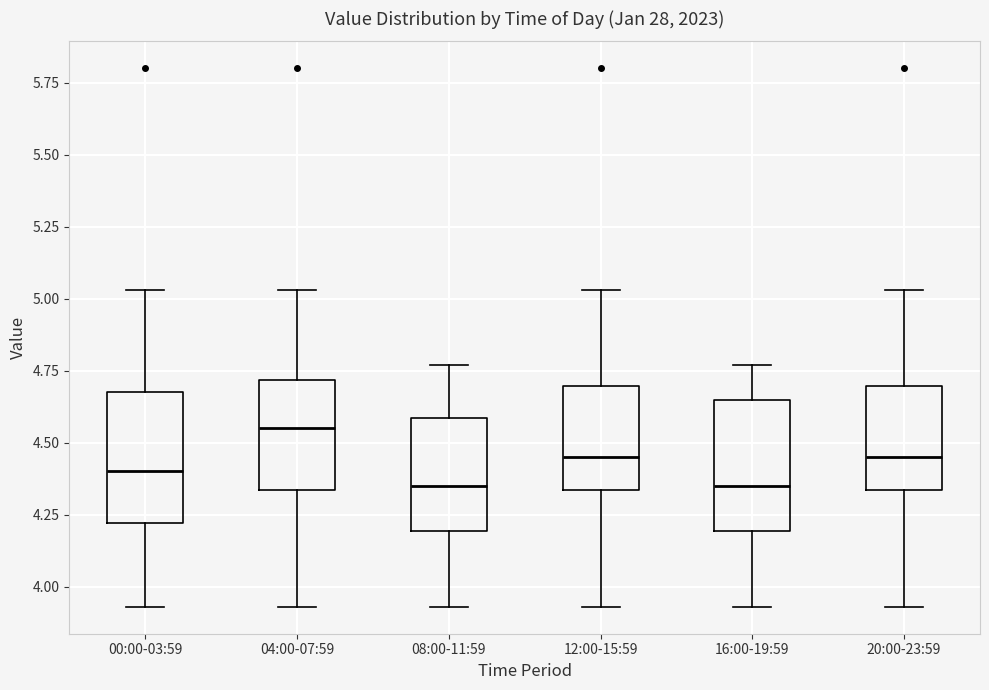

Reading left to right, read every box against the y-axis: the position of its median line, the range the box covers, and the ends of its whiskers. The values are not printed on the chart, so give them approximately, as read against the axis.

00:00-03:59: median 4.40, box 4.20 to 4.70, whiskers 3.95 to 5.05
04:00-07:59: median 4.55, box 4.35 to 4.70, whiskers 3.95 to 5.05
08:00-11:59: median 4.35, box 4.20 to 4.60, whiskers 3.95 to 4.75
12:00-15:59: median 4.45, box 4.35 to 4.70, whiskers 3.95 to 5.05
16:00-19:59: median 4.35, box 4.20 to 4.65, whiskers 3.95 to 4.75
20:00-23:59: median 4.45, box 4.35 to 4.70, whiskers 3.95 to 5.05